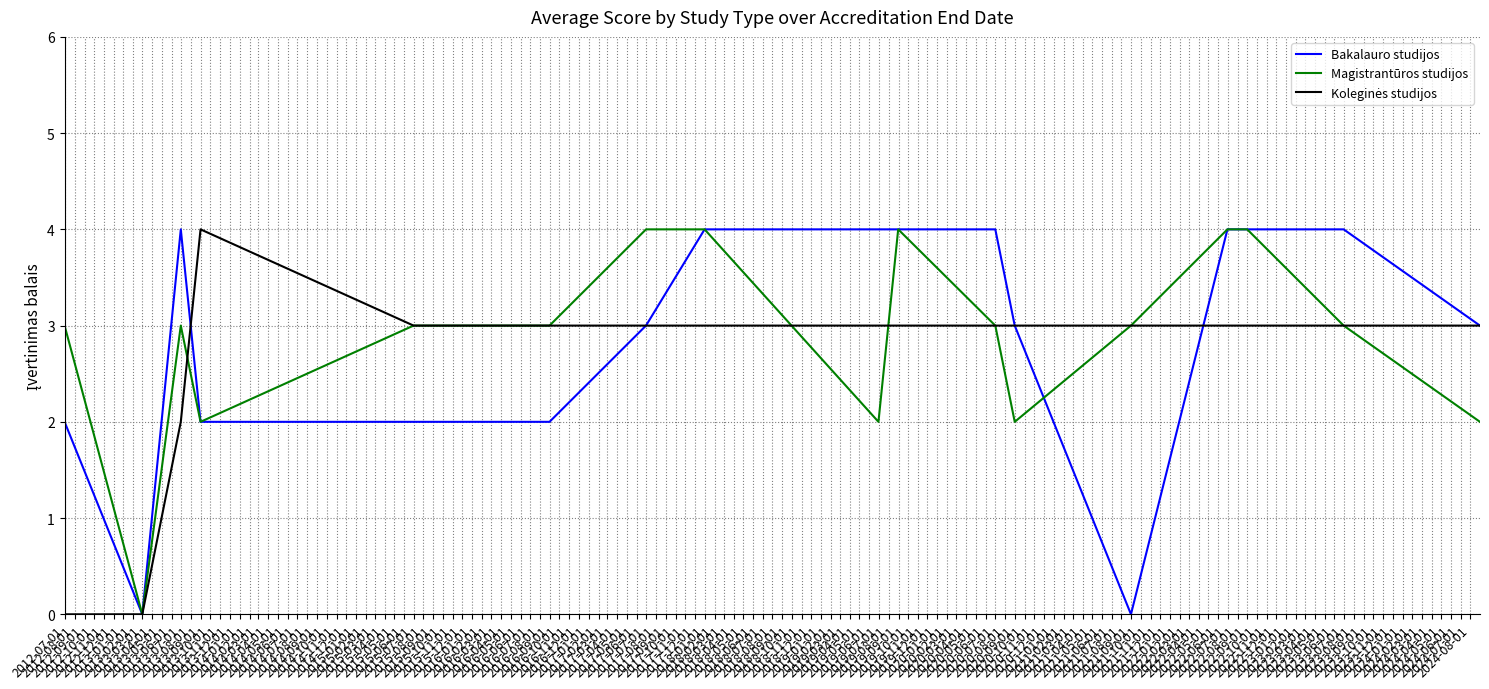

What is the highest value of the Magistrantūros studijos series?

4